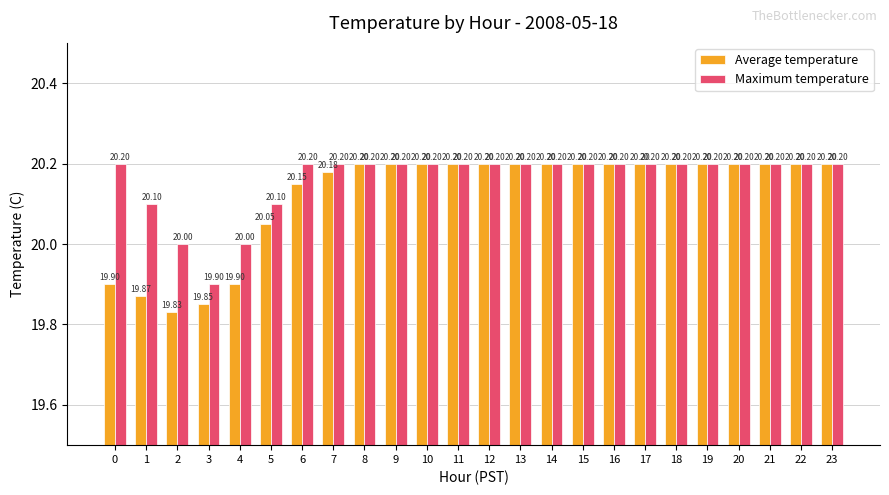

Count the Maximum temperature values in the range 20 to 21.

23